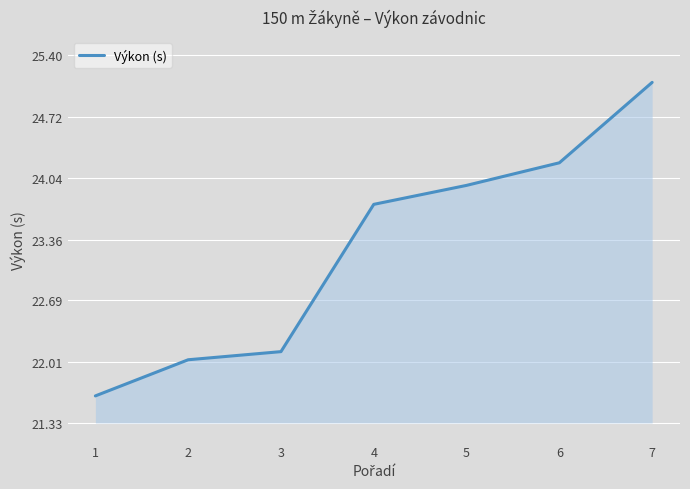

Count the number of data series in this chart.

1